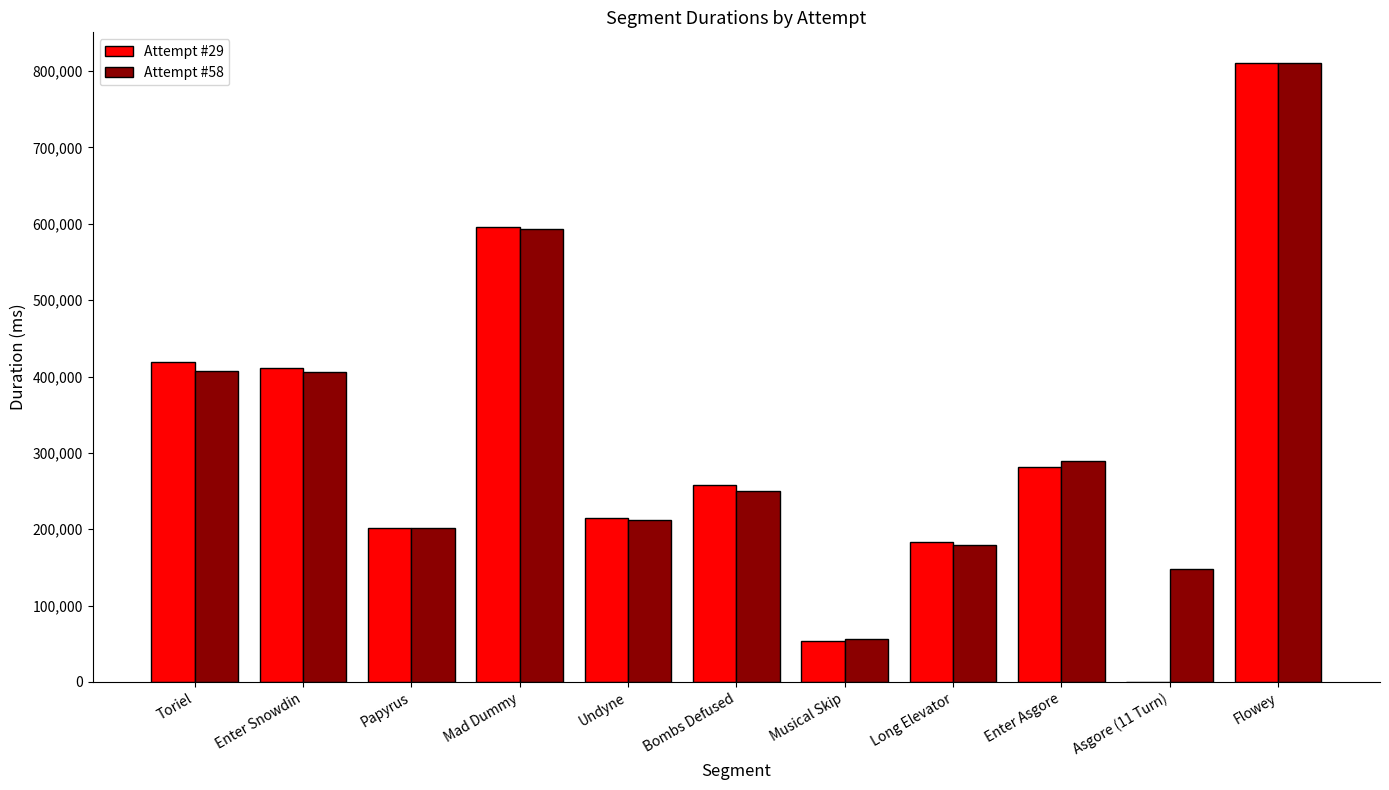

What are all the series names shown in the legend?

Attempt #29, Attempt #58